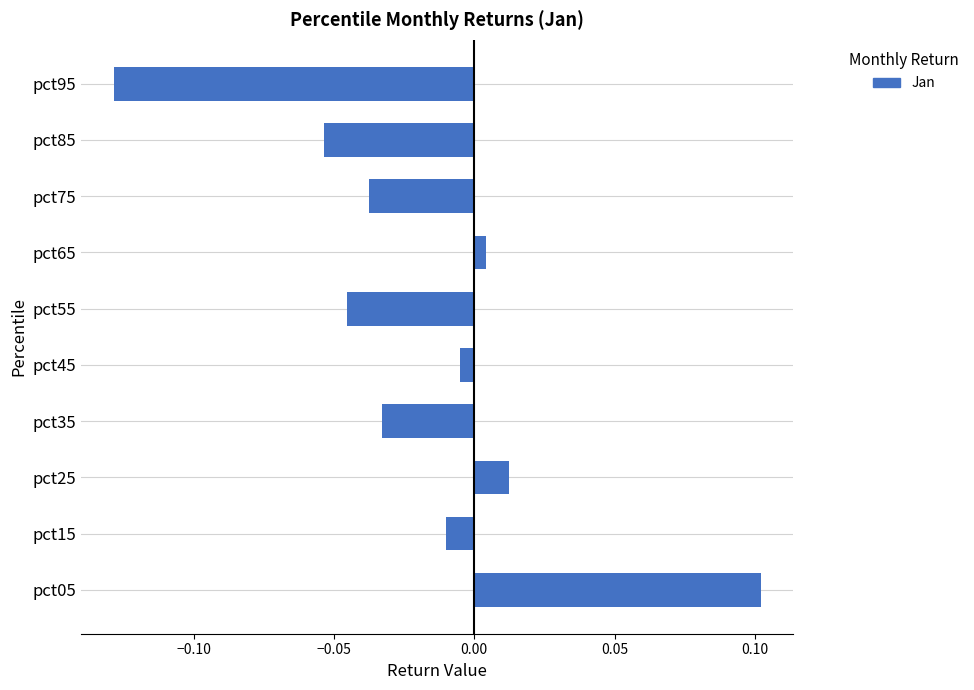

Does the chart contain any negative values?

Yes